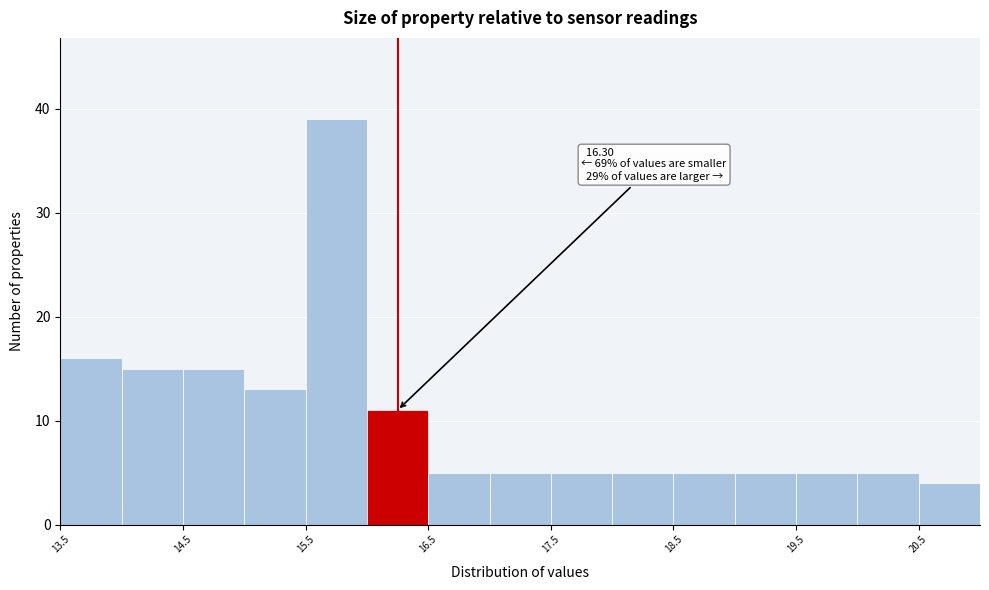

Over which range of the x-axis is the bar tallest?

15.5 to 16.0